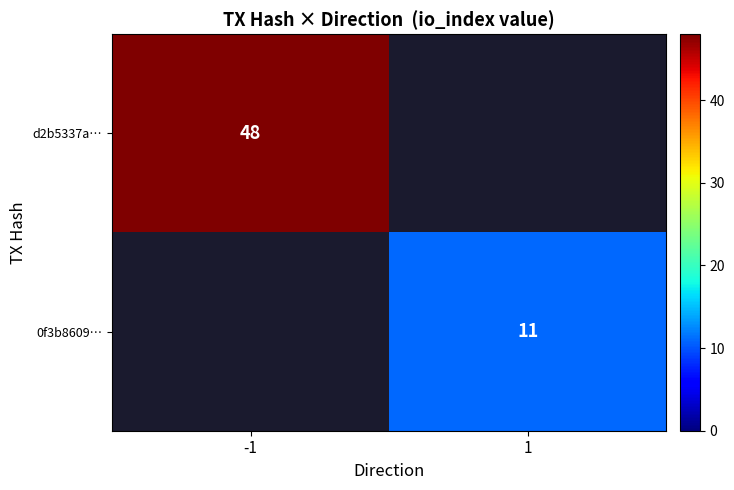

The value of d2b5337a… at -1 is 75. True or false?

False